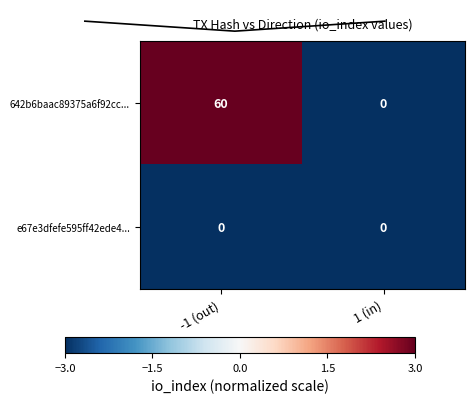

True or false: e67e3dfefe595ff42ede4... has a value of 0 at -1 (out).

True